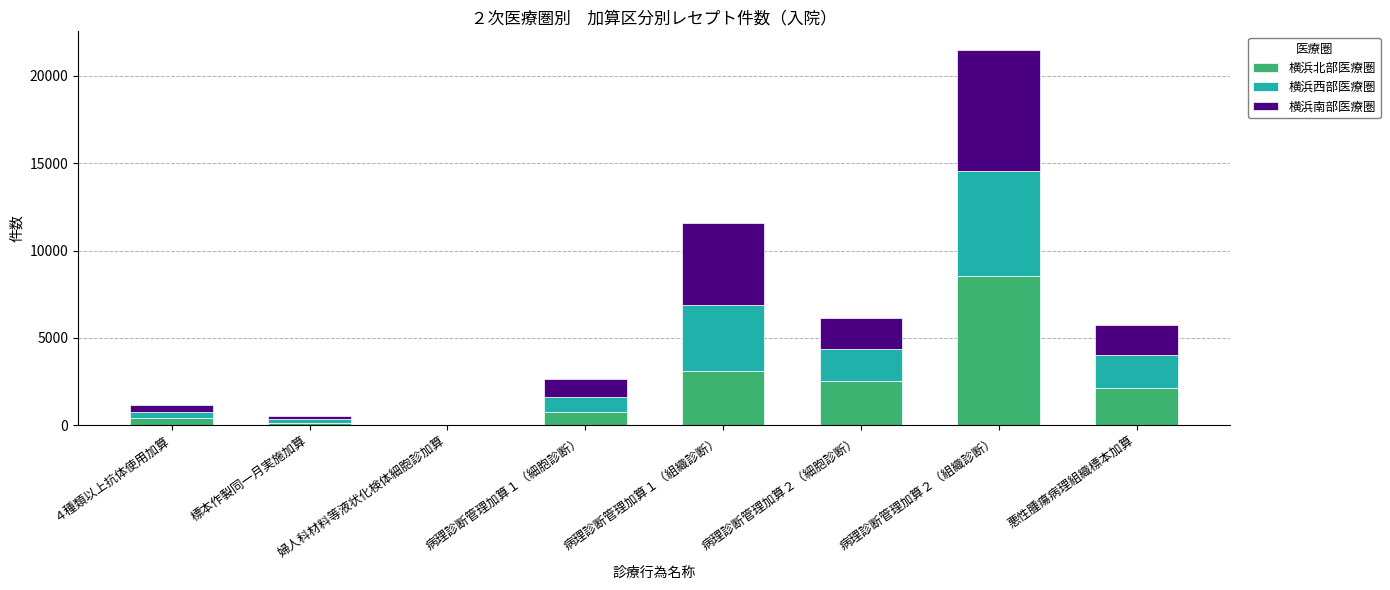

At which label is 横浜北部医療圏 closest to 4267?

病理診断管理加算１（組織診断）